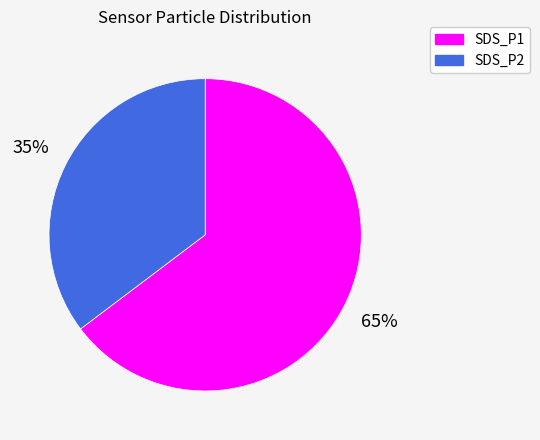

True or false: SDS_P1 accounts for 55% of the total.

False